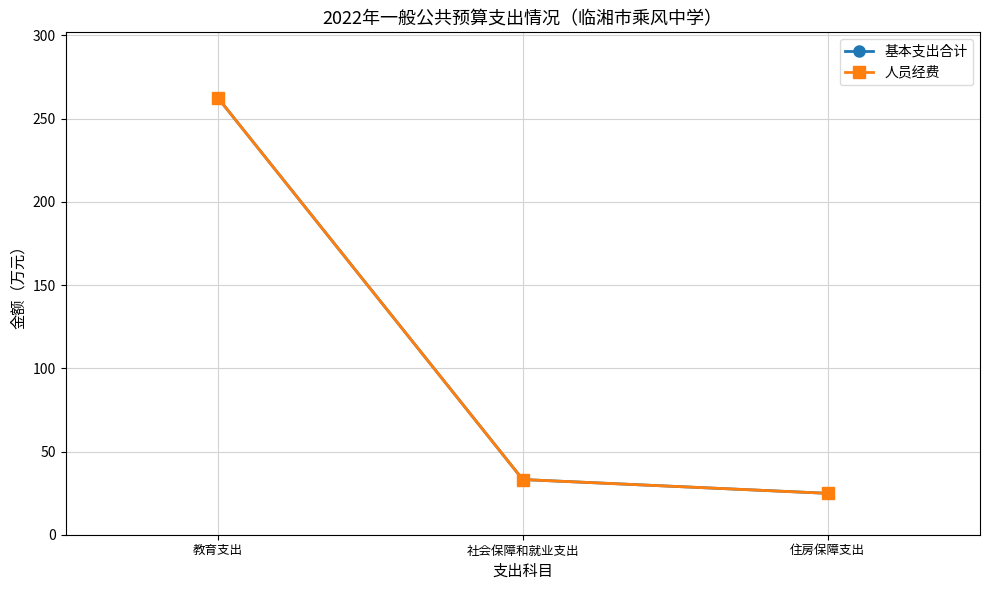

Reading left to right, transcribe all the data shown in this chart.

基本支出合计: 教育支出=262.5	社会保障和就业支出=33.2	住房保障支出=24.9
人员经费: 教育支出=262.5	社会保障和就业支出=33.2	住房保障支出=24.9